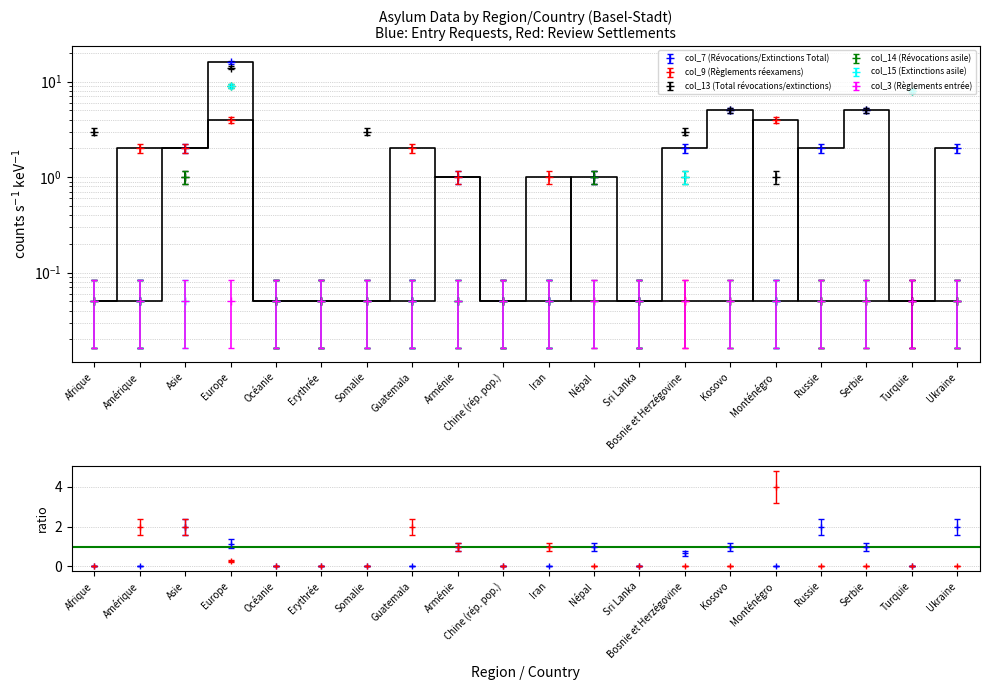

How many times do col_9 (Règlements réexamens) and col_13 (Total révocations/extinctions) cross each other?

11